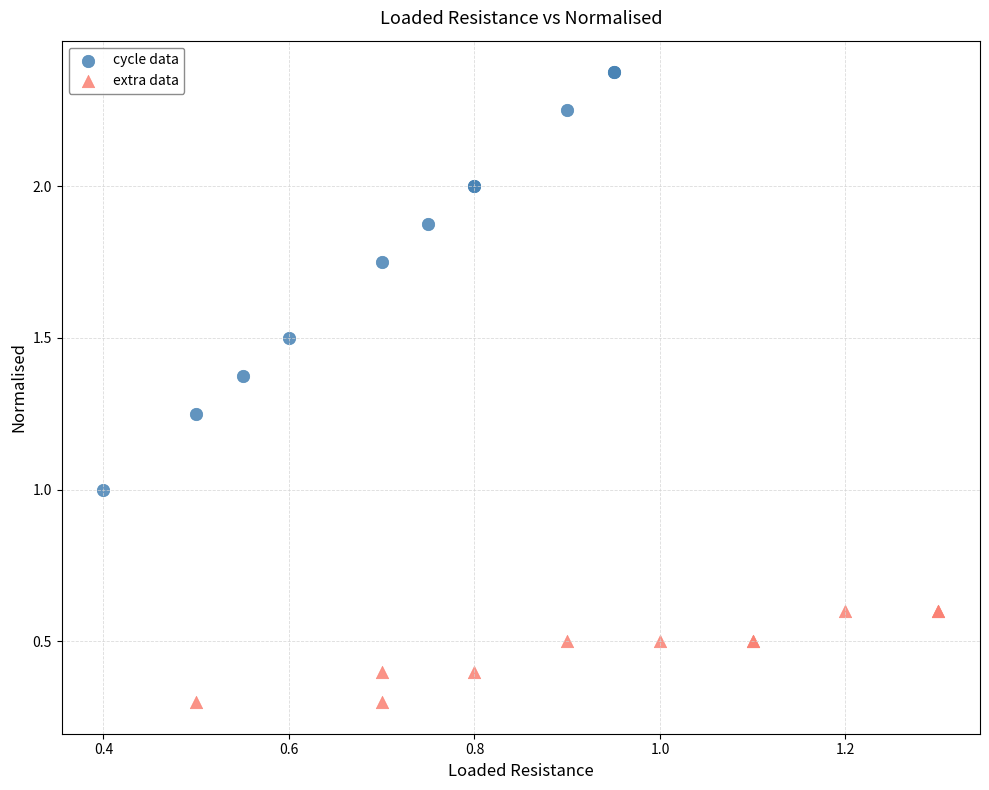

Which series reaches the minimum Y coordinate?

extra data